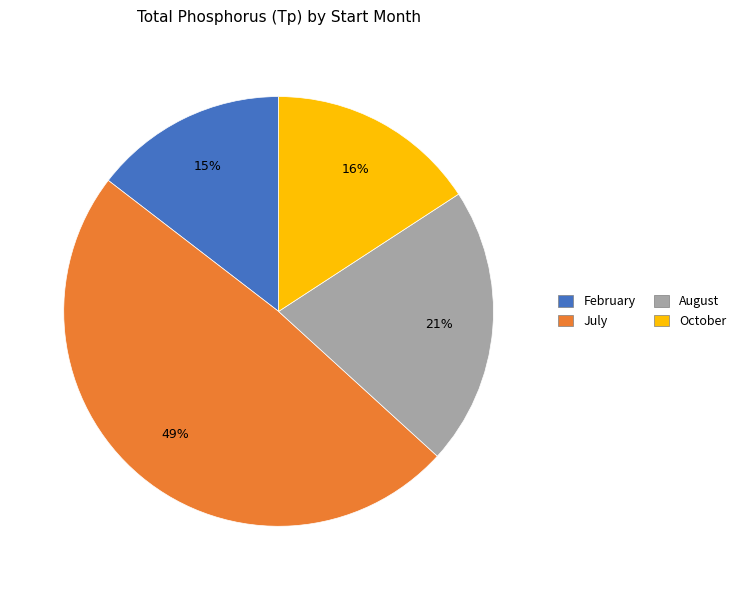

To the nearest percent, what is the difference between the largest and smallest slice percentages?

34%